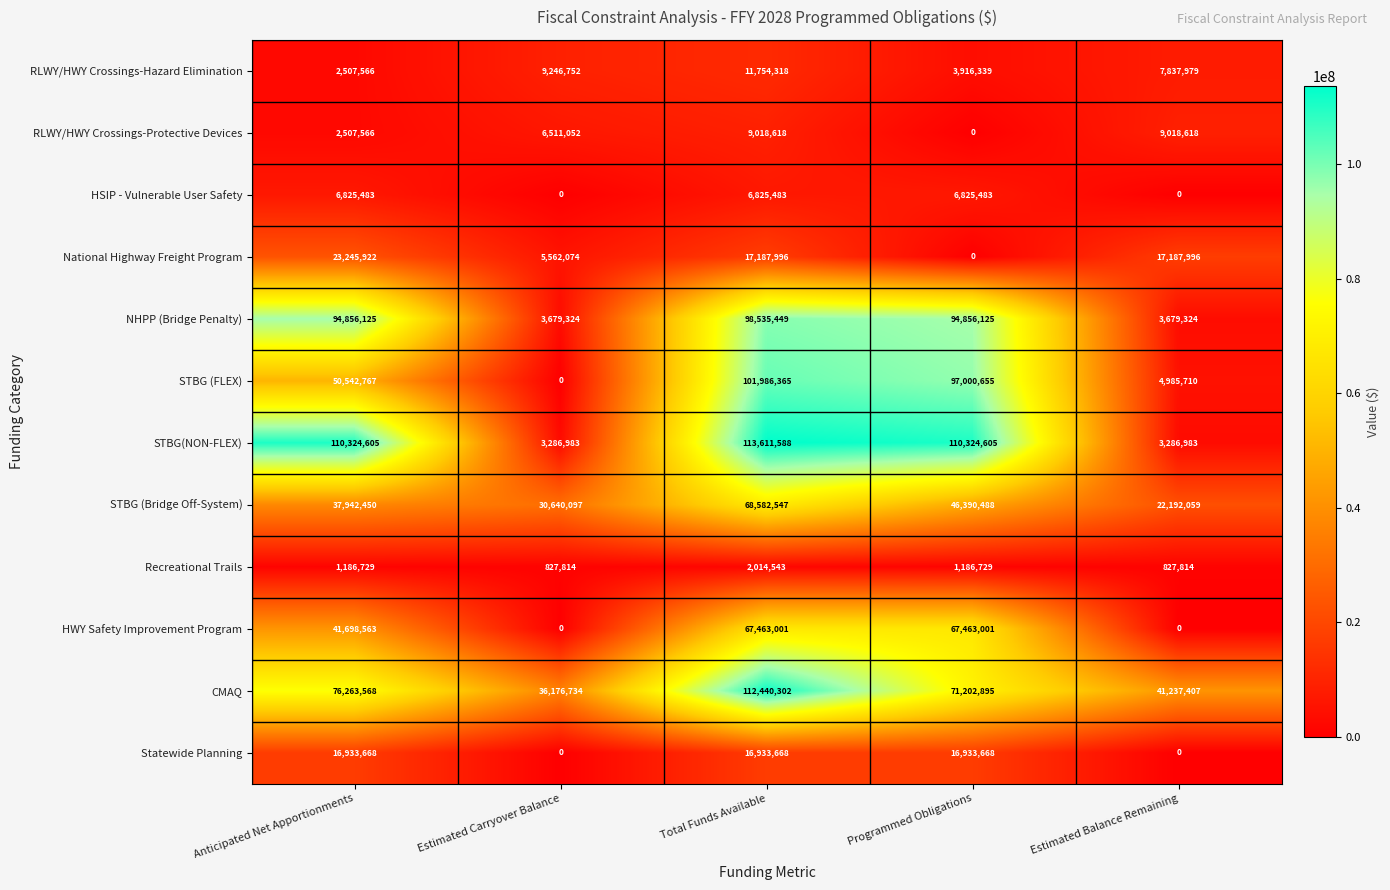

Rank the series by their maximum value, from lowest to highest.

Recreational Trails, HSIP - Vulnerable User Safety, RLWY/HWY Crossings-Protective Devices, RLWY/HWY Crossings-Hazard Elimination, Statewide Planning, National Highway Freight Program, HWY Safety Improvement Program, STBG (Bridge Off-System), NHPP (Bridge Penalty), STBG (FLEX), CMAQ, STBG(NON-FLEX)